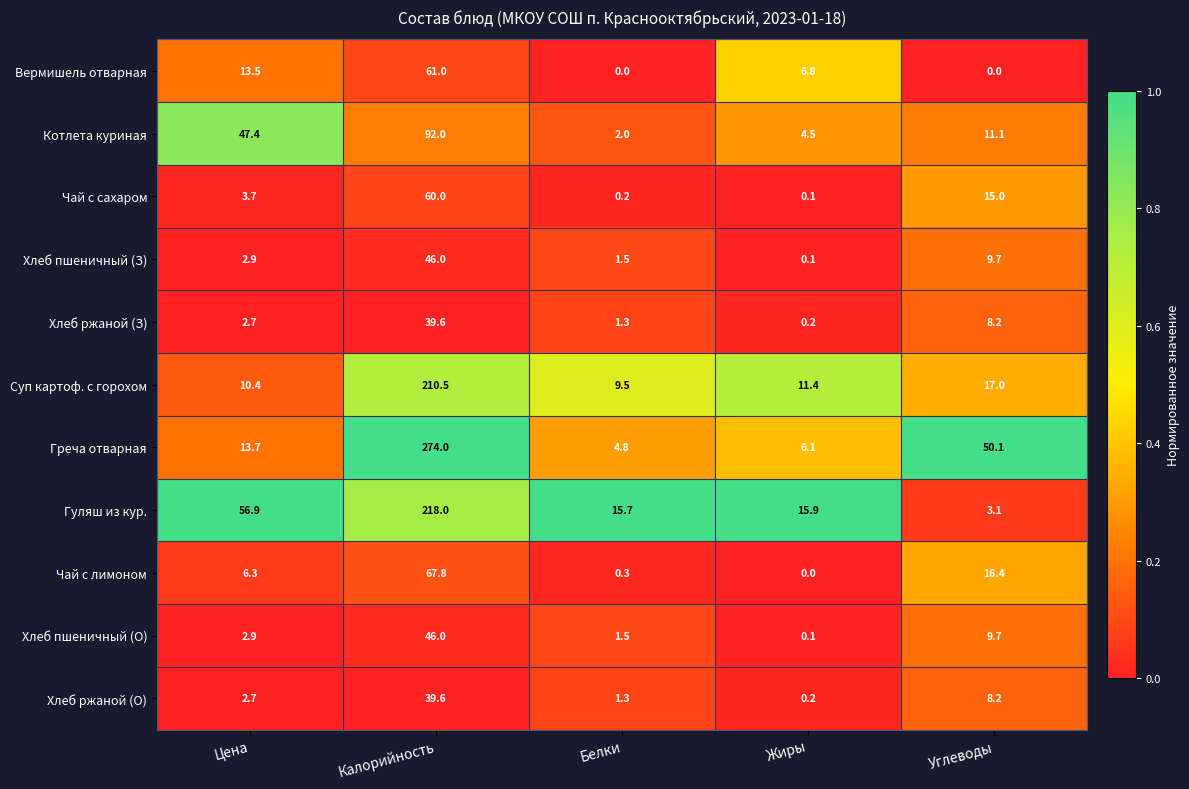

At which category does the chart reach its peak across all series?

Калорийность